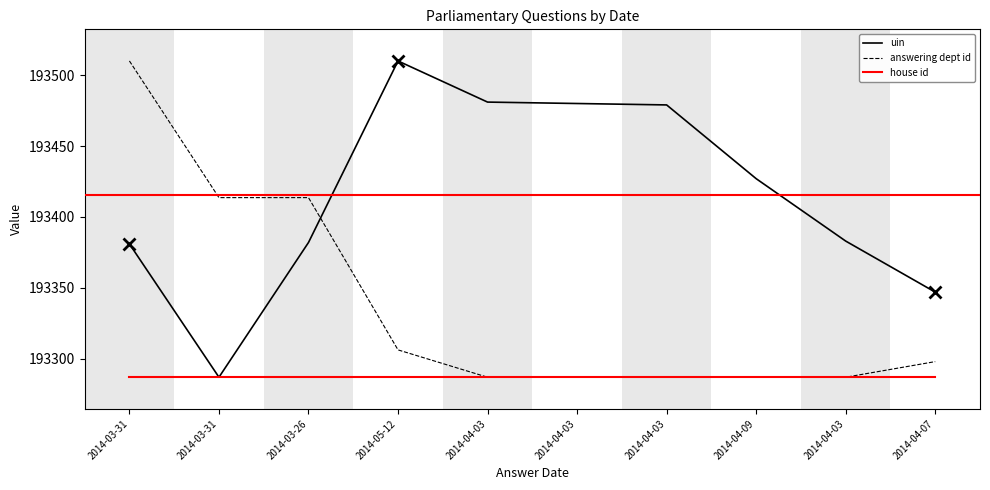

Does the chart display data point markers on the line(s)?

No